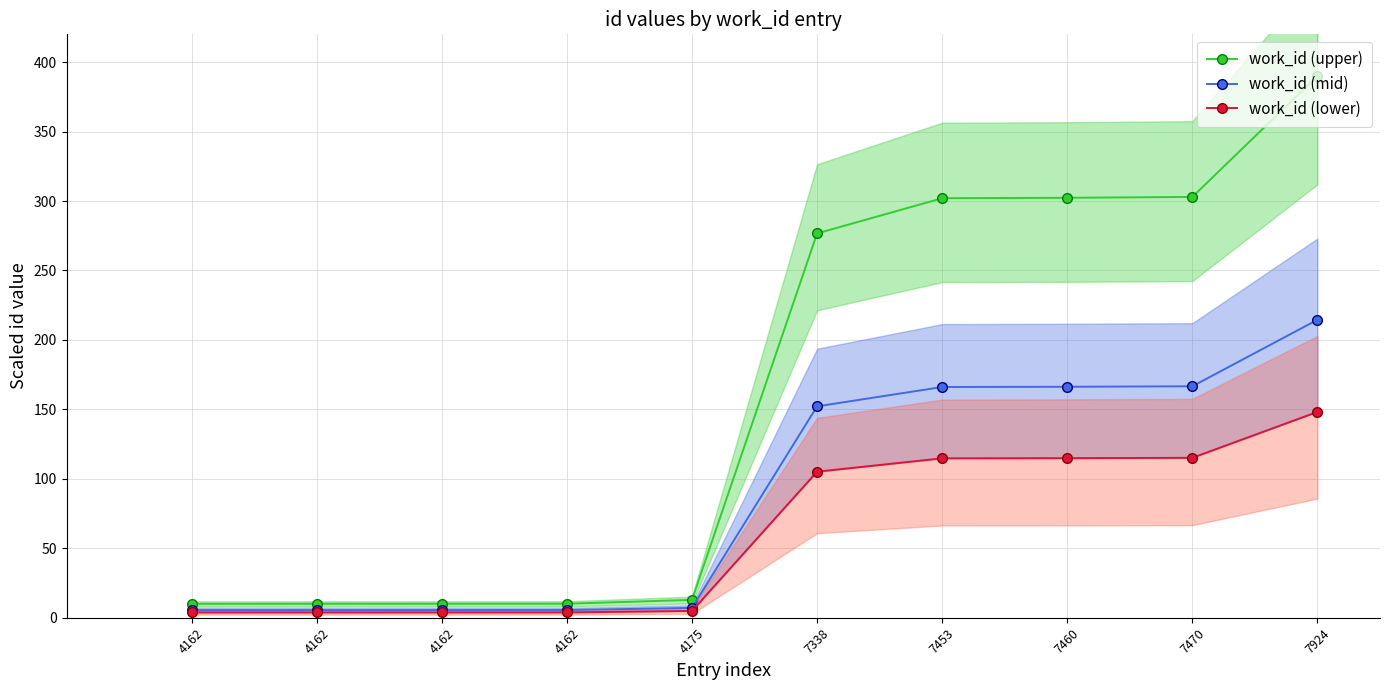

Which series has the largest total across all categories?

work_id (upper)